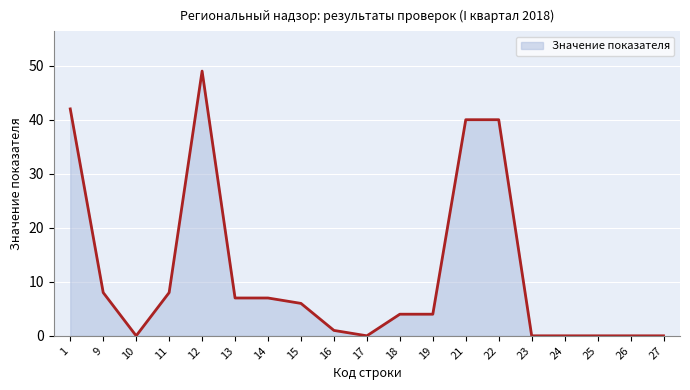

List the labels in order of value, smallest first.

10, 17, 23, 24, 25, 26, 27, 16, 18, 19, 15, 13, 14, 9, 11, 21, 22, 1, 12